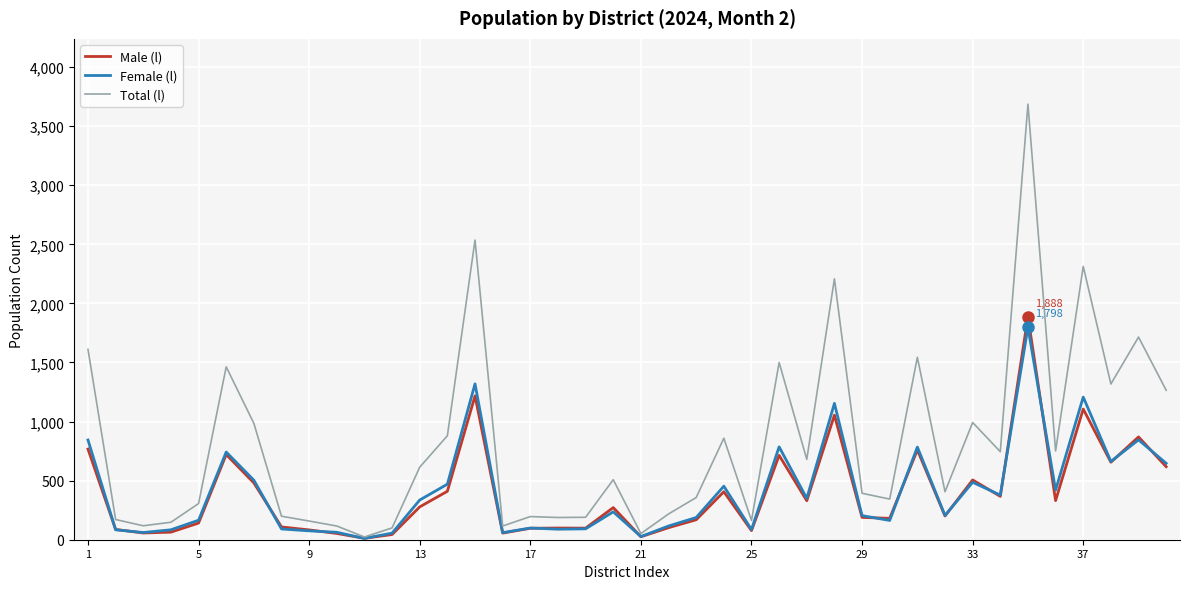

Which series has the largest total across all categories?

Total (l)